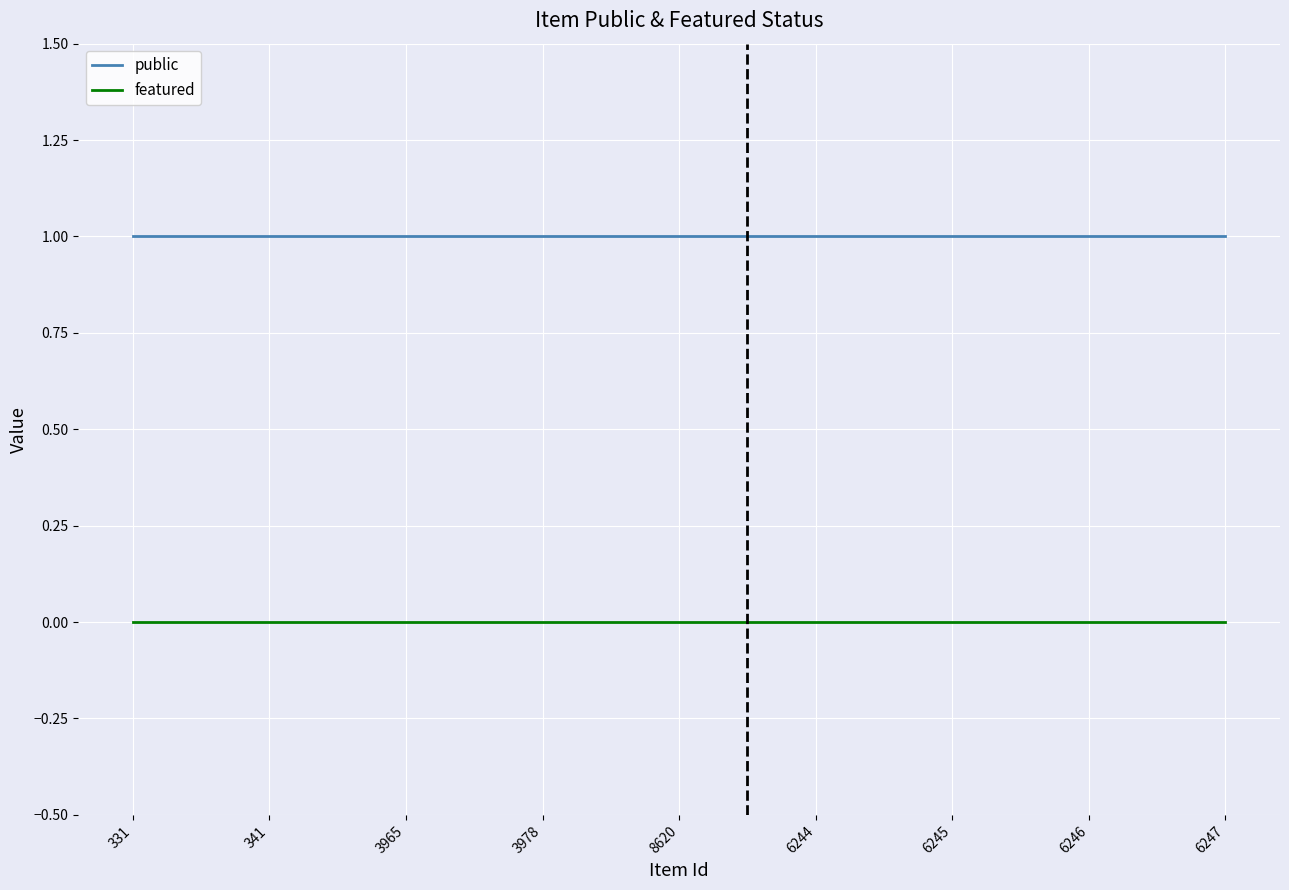

What position from the right is 6246?

2